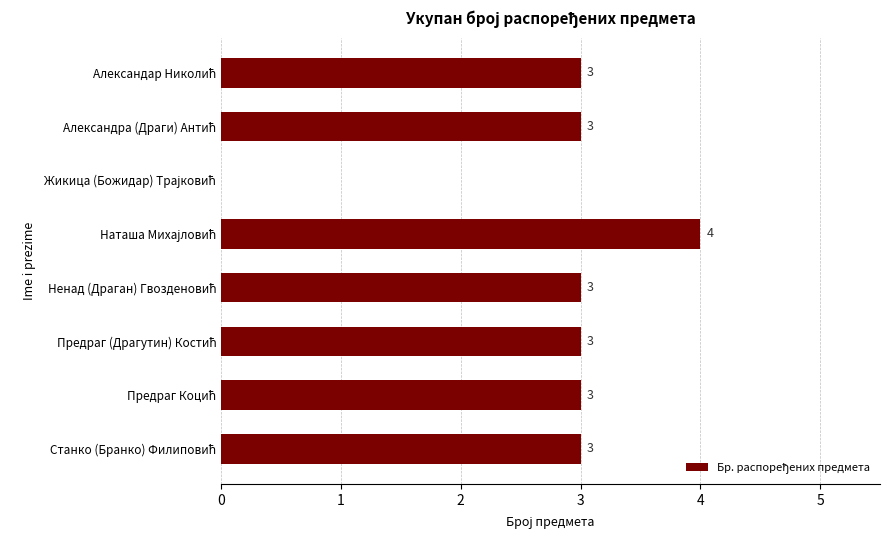

How many values are between 3 and 4?

7